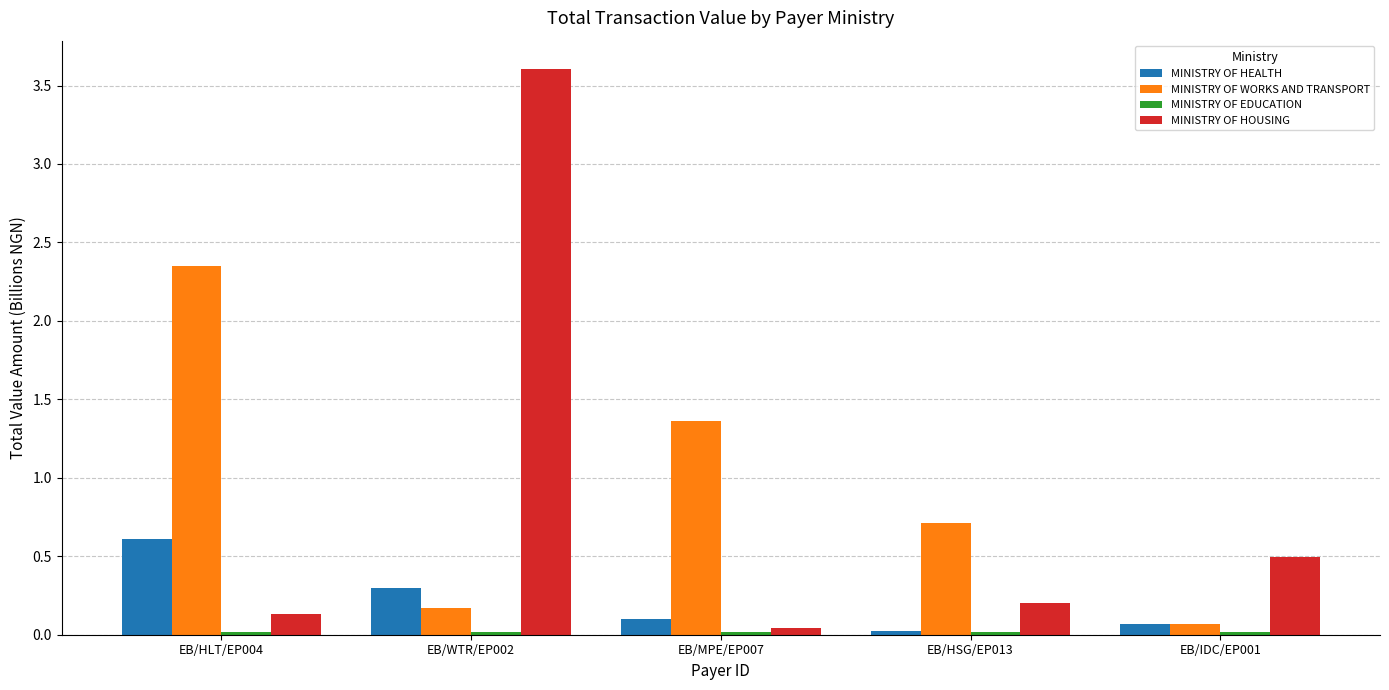

Count the number of data series in this chart.

4